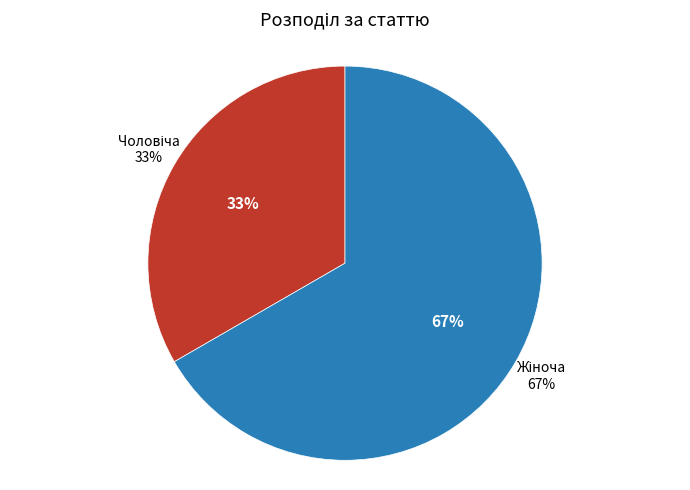

Which category accounts for the majority?

Жіноча